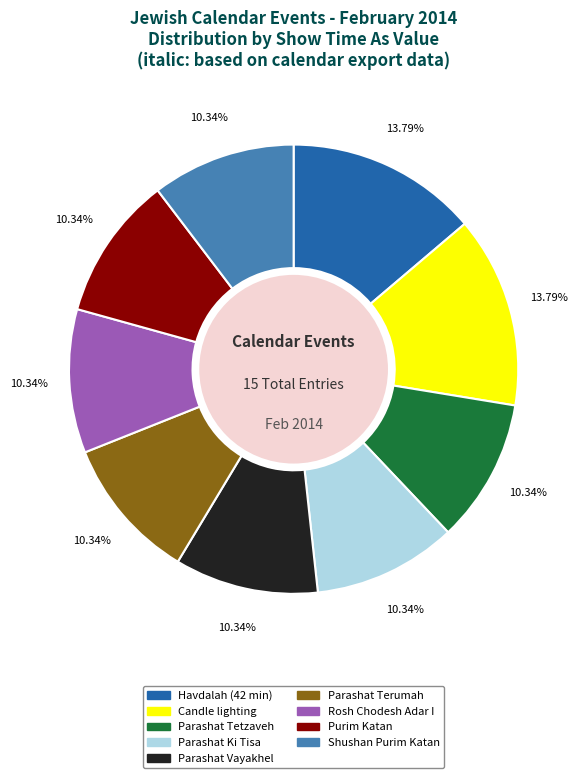

Approximately how many times larger is the value at Rosh Chodesh Adar I compared to Parashat Ki Tisa?

1.0